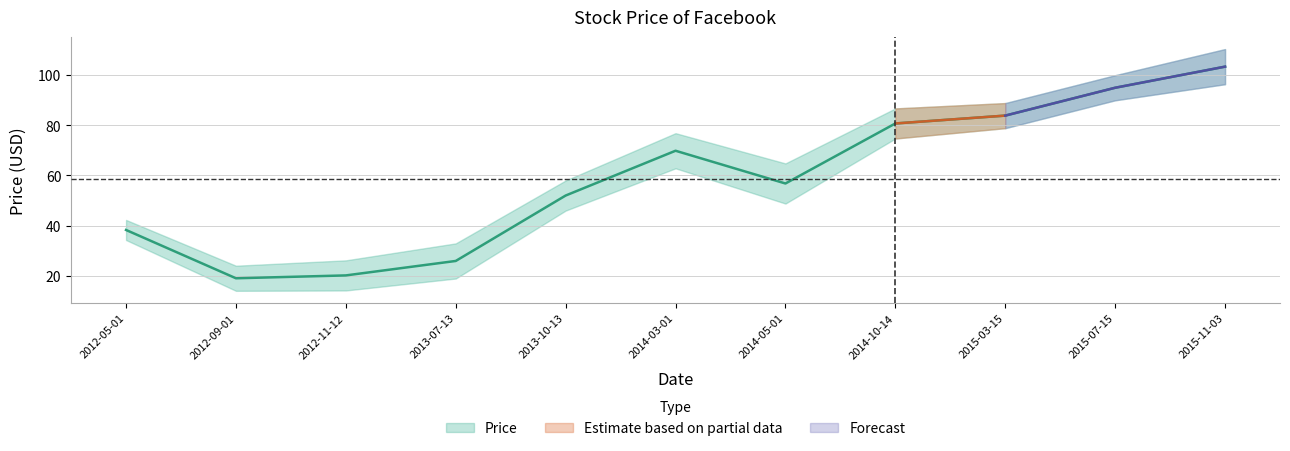

Rank the categories by value from lowest to highest.

2012-09-01, 2012-11-12, 2013-07-13, 2012-05-01, 2013-10-13, 2014-05-01, 2014-03-01, 2014-10-14, 2015-03-15, 2015-07-15, 2015-11-03